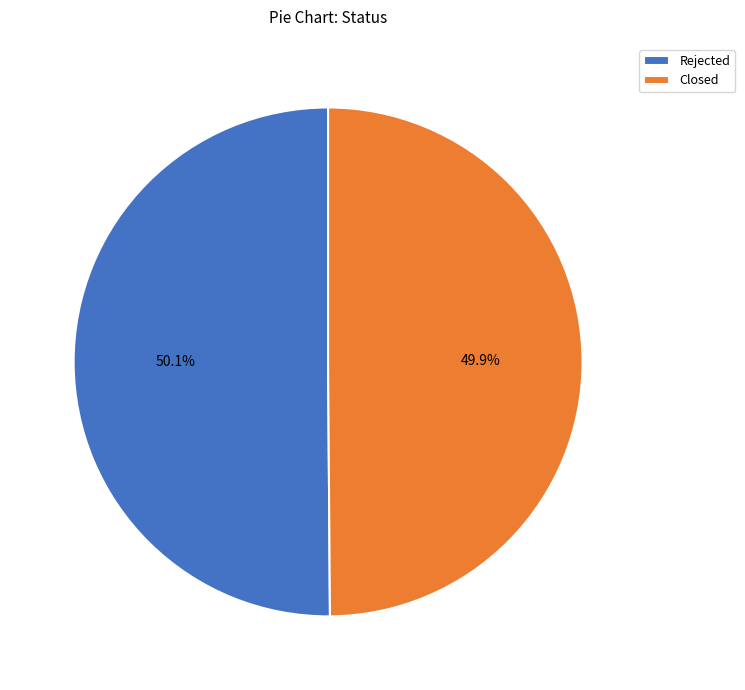

What is the ratio of the value at Closed to the value at Rejected?

1.0